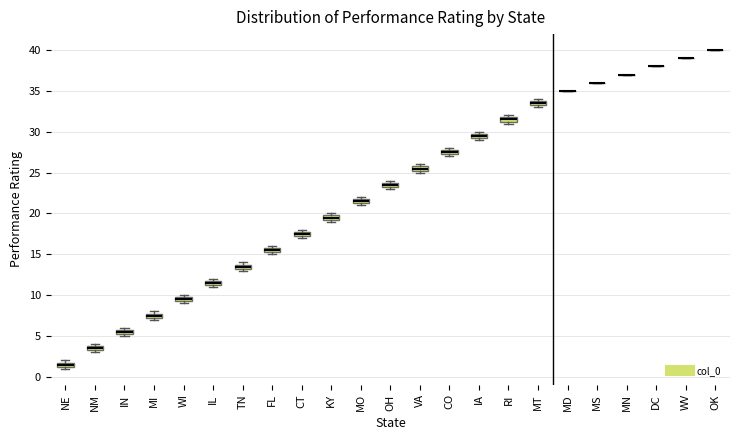

Where is the lower edge of the box for NE on the y-axis? The values are not printed on the chart, so give them approximately, as read against the axis.

1.5